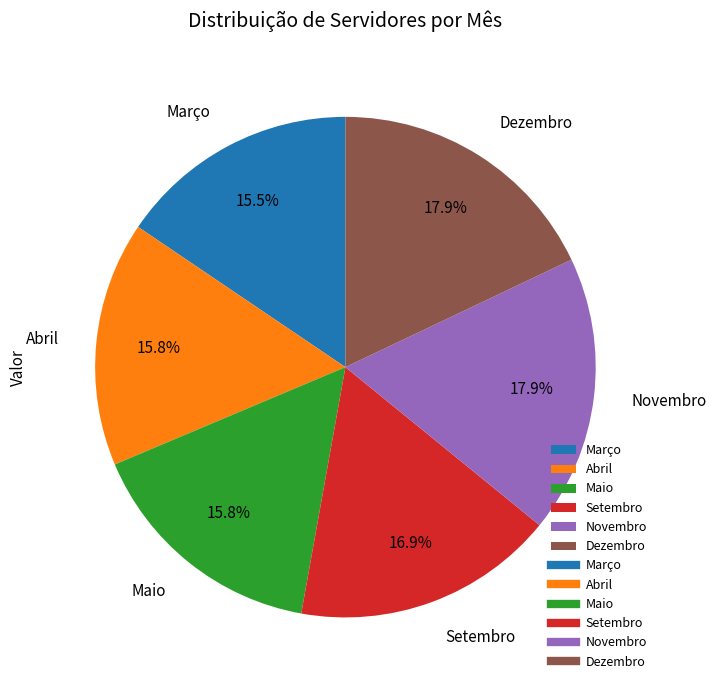

How many slices are in this pie chart?

6